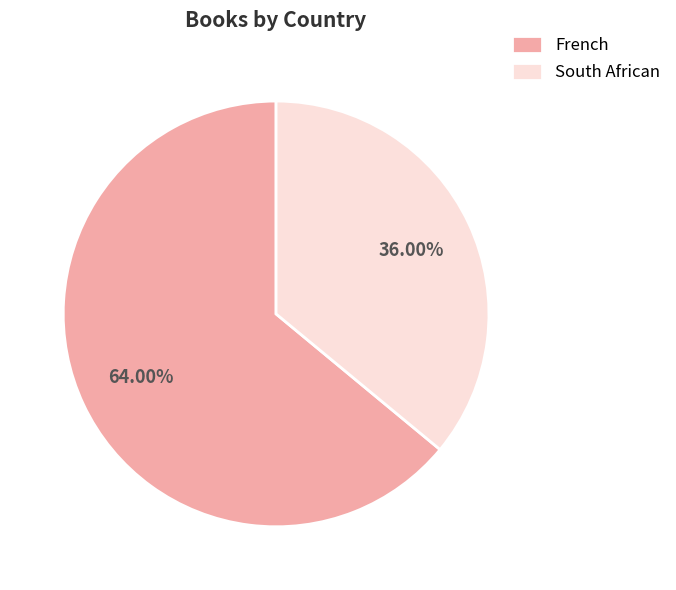

How much of the chart is everything except South African?

64.0%